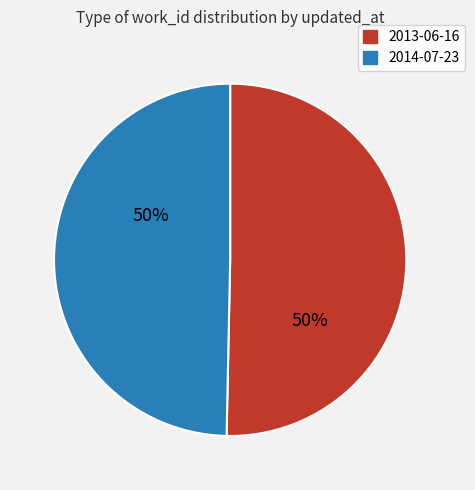

Approximately how many times larger is the value at 2013-06-16 compared to 2014-07-23?

1.0